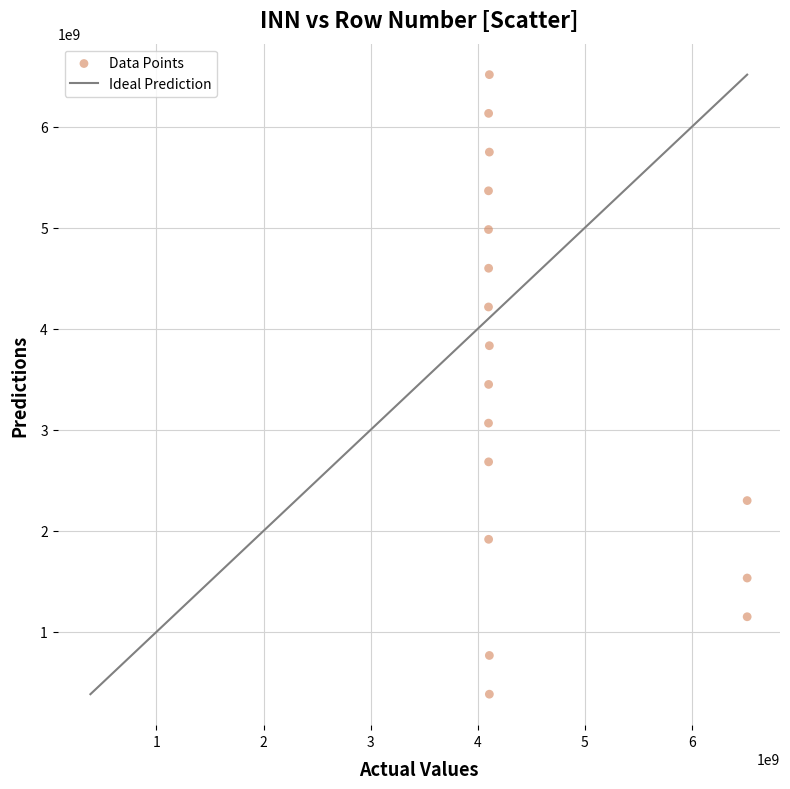

List the coordinates of all points as (Y, X) pairs, reading left to right.

(3065883913.9, 4100006691.0)  (5365296849.3, 4100009251.0)  (4982061360.1, 4100013811.0)  (4215590381.6, 4100016925.0)  (2682648424.6, 4101081250.0)  (6131767827.8, 4101094570.0)  (1916177446.2, 4101149910.0)  (4598825870.8, 4101161435.0)  (3449119403.1, 4101189085.0)  (6515003317.0, 4108000596.0)  (766470978.5, 4108003188.0)  (383235489.2, 4108003484.0)  (3832354892.4, 4108004858.0)  (5748532338.5, 4108006887.0)  (1149706467.7, 6515000242.0)  (1532941956.9, 6515001310.0)  (2299412935.4, 6515003317.0)